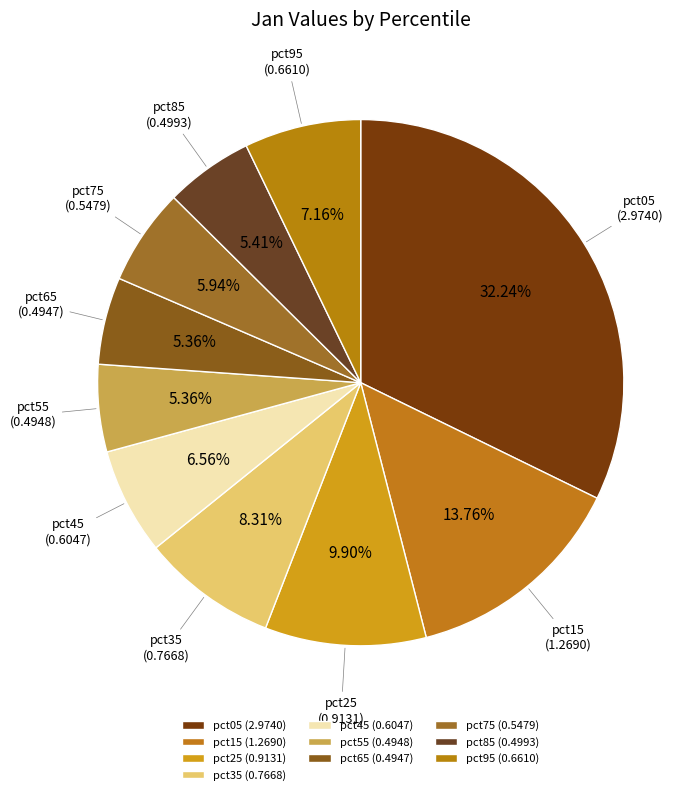

How many slices are in this pie chart?

10